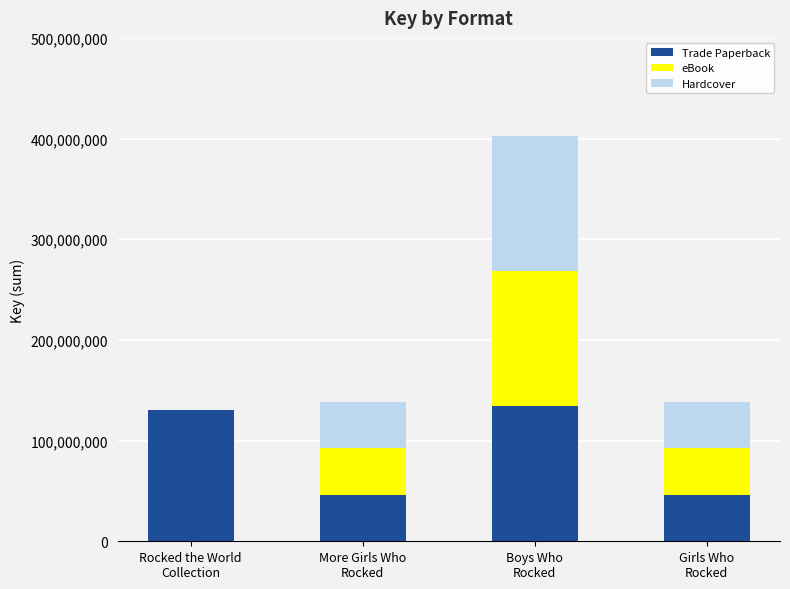

What is the maximum value for Trade Paperback?

134259130.3